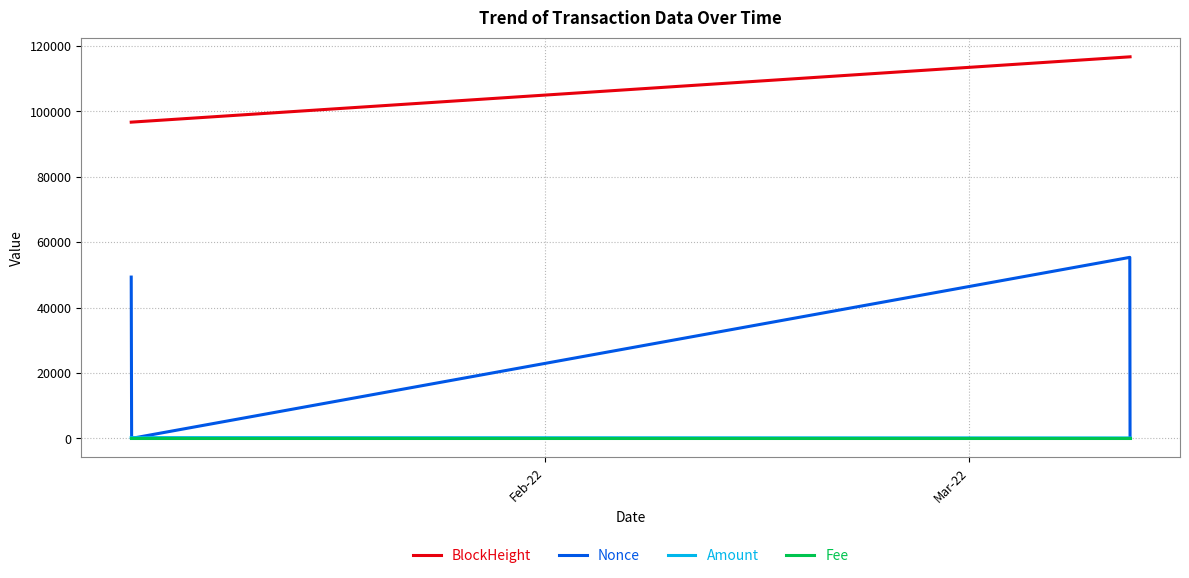

Which series has the largest total across all categories?

BlockHeight